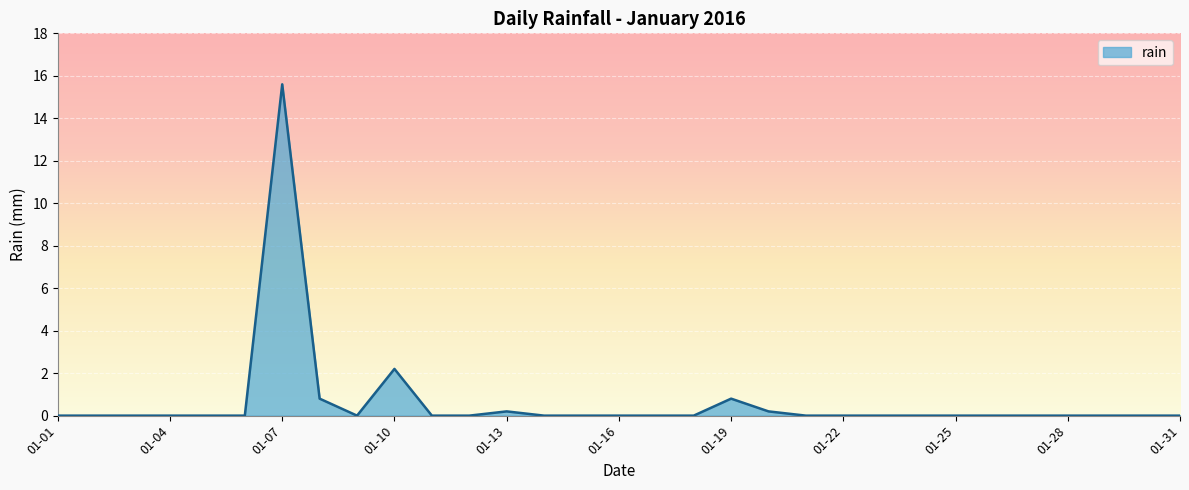

What is the difference between the maximum and minimum values?

15.6